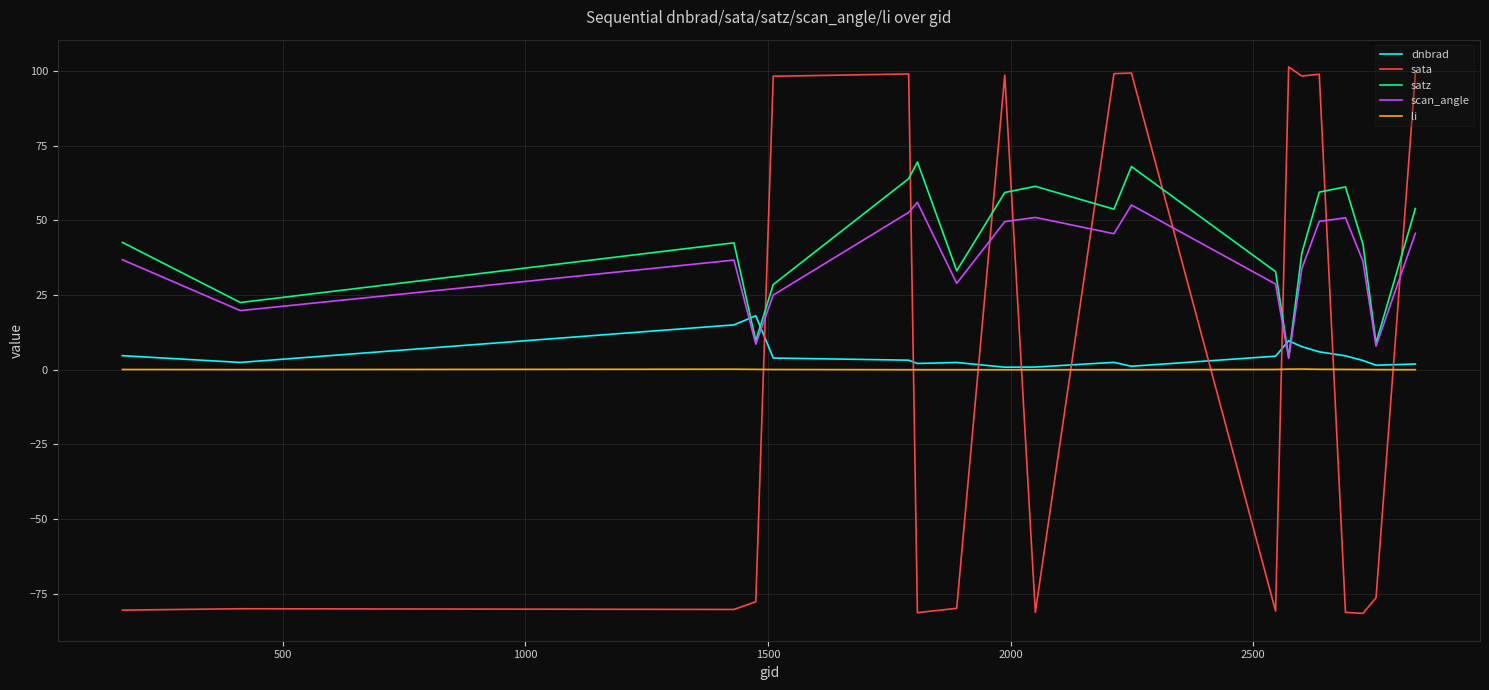

What is the maximum value shown in the chart?

101.3